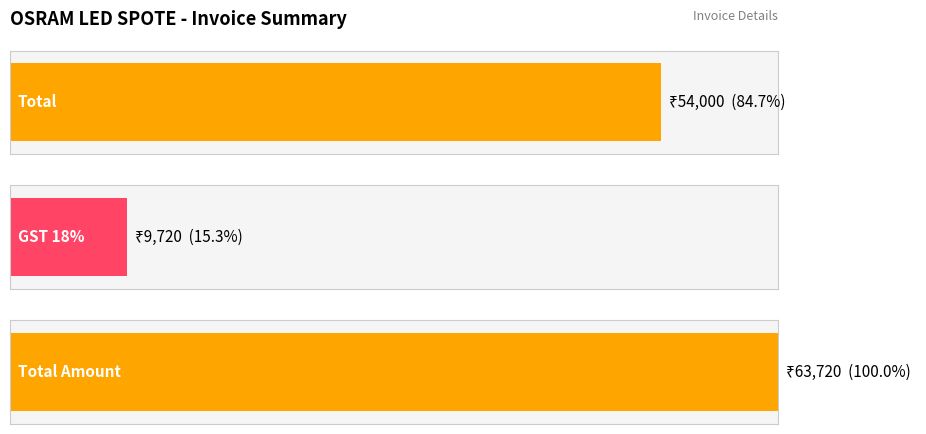

What is the difference between the maximum and second lowest values?

9720